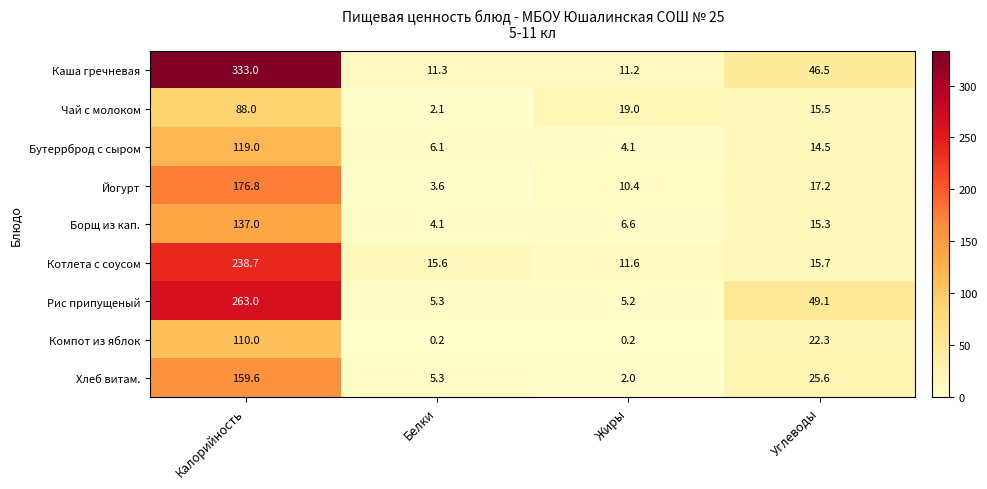

What is the total value across all series at Жиры?

70.3